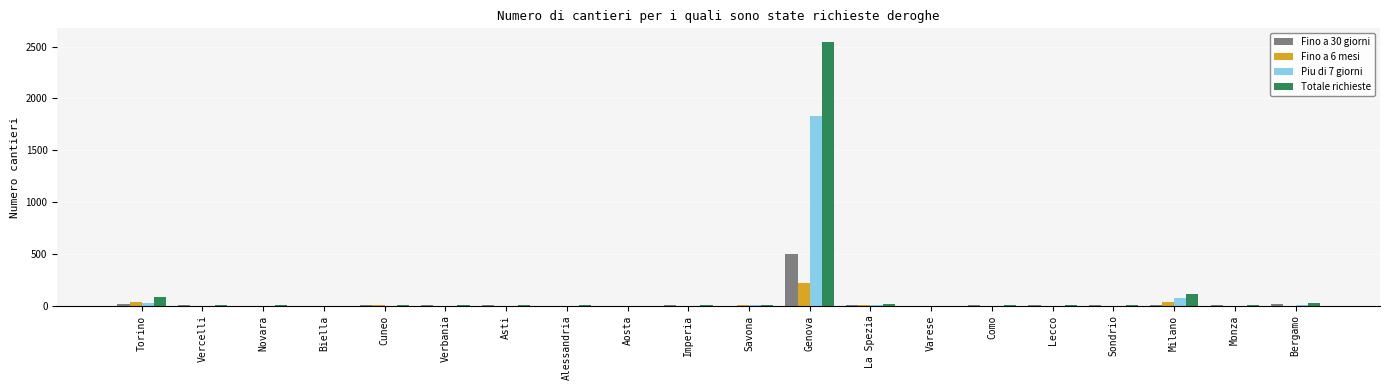

What is the spread (max minus min) of values at La Spezia?

11